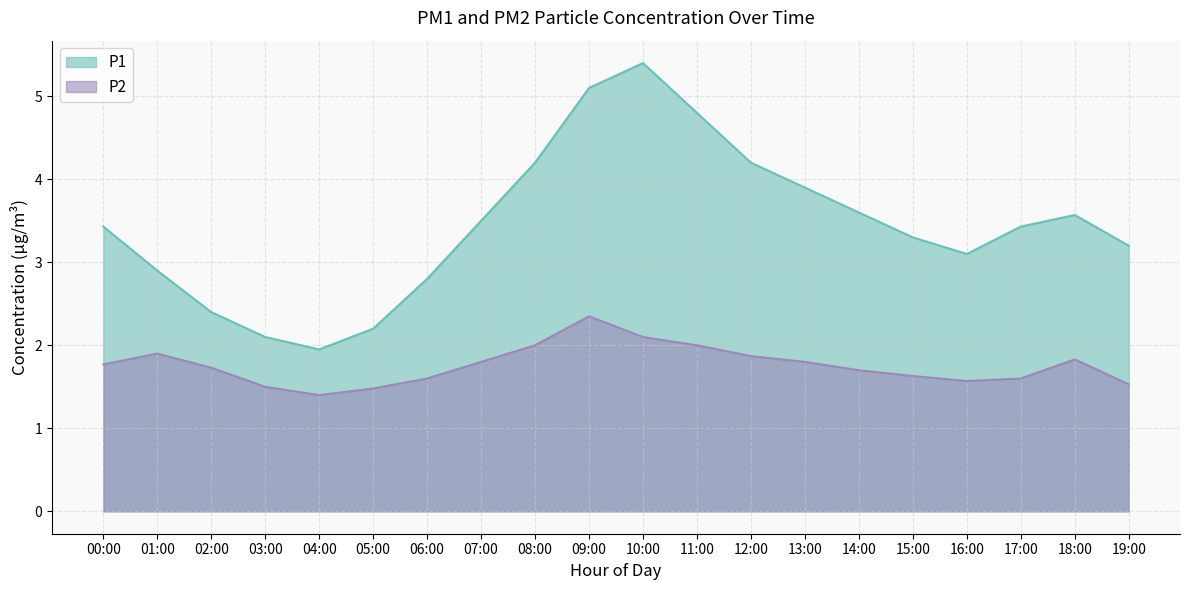

List the series in order of their peak value, lowest first.

P2, P1